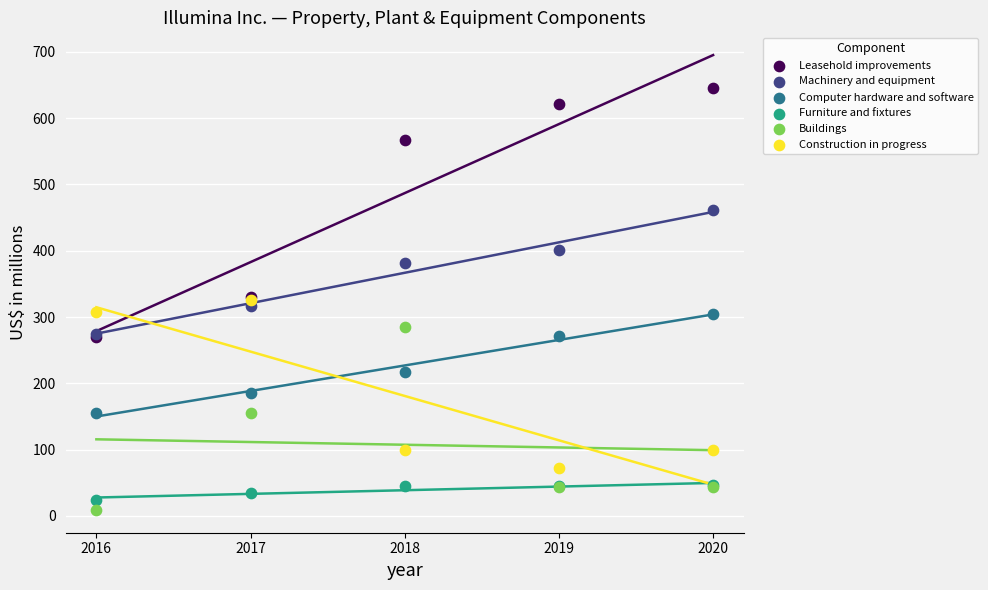

Which series contains the highest Y value?

Leasehold improvements